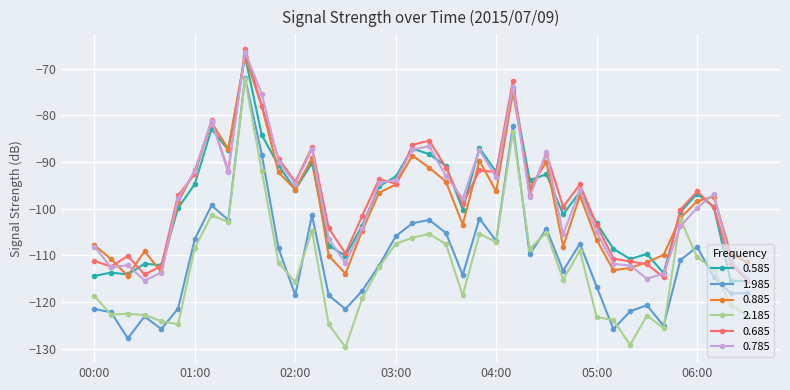

True or false: 1.985 and 0.585 cross at least once.

False